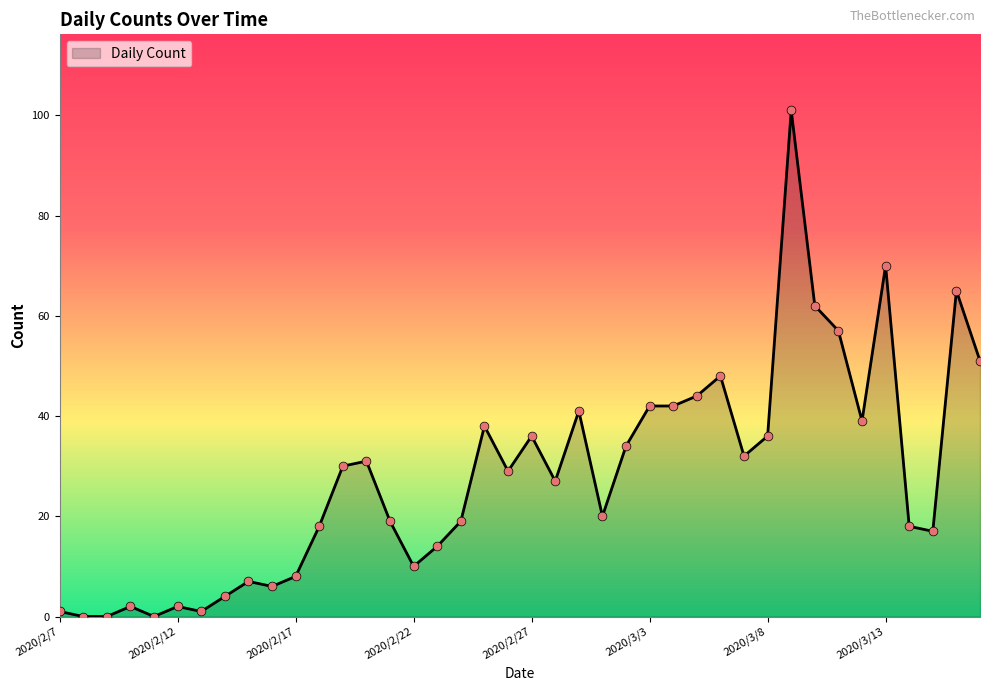

What is the difference between the maximum and minimum values?

101